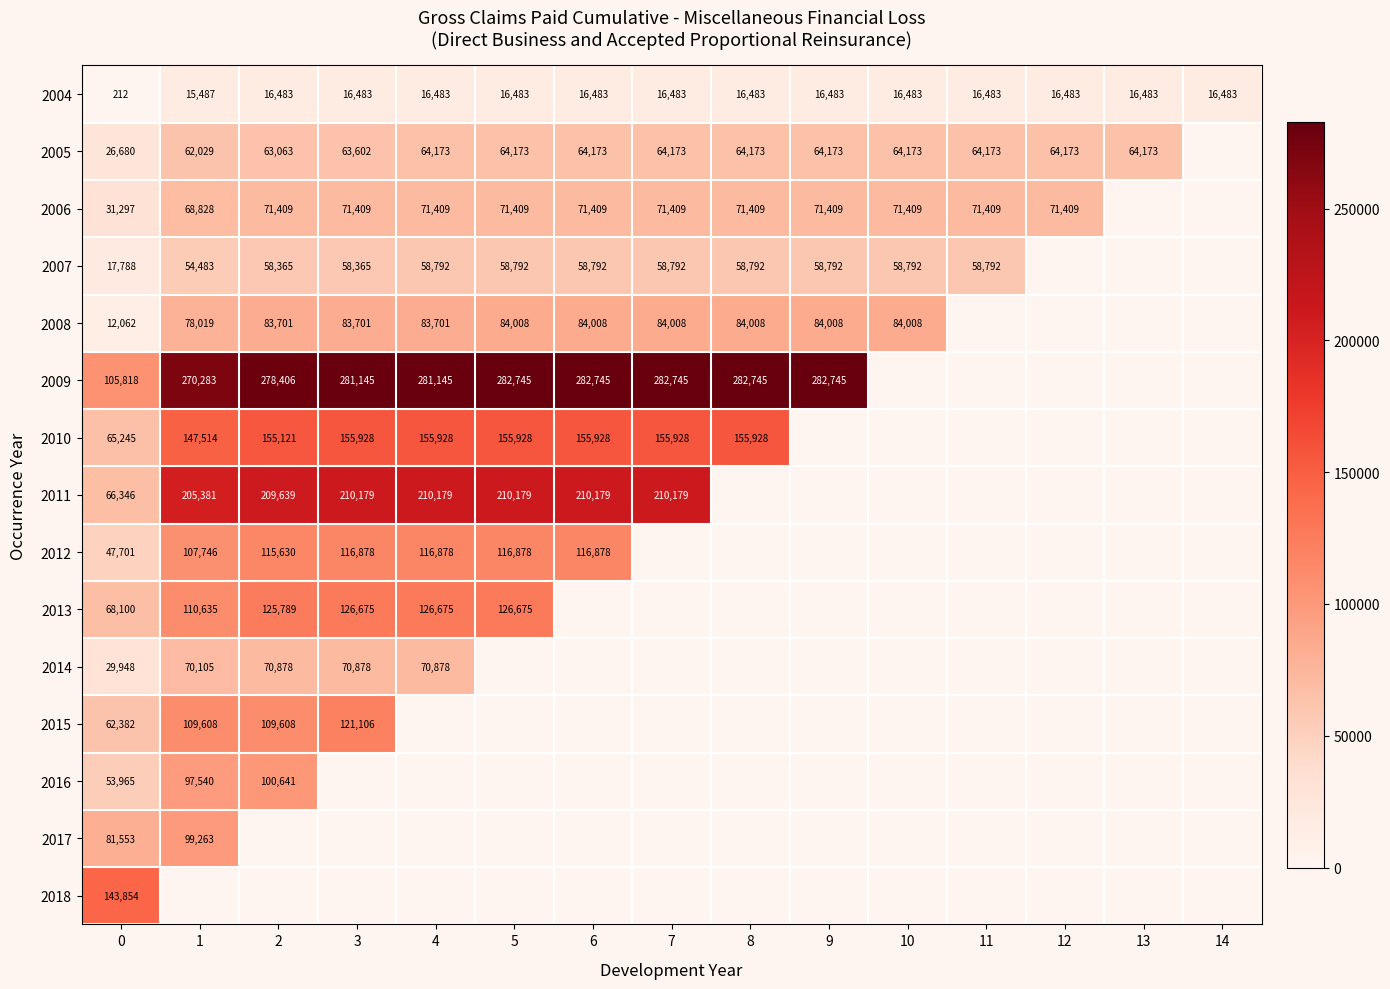

What is the smallest value displayed?

212.0